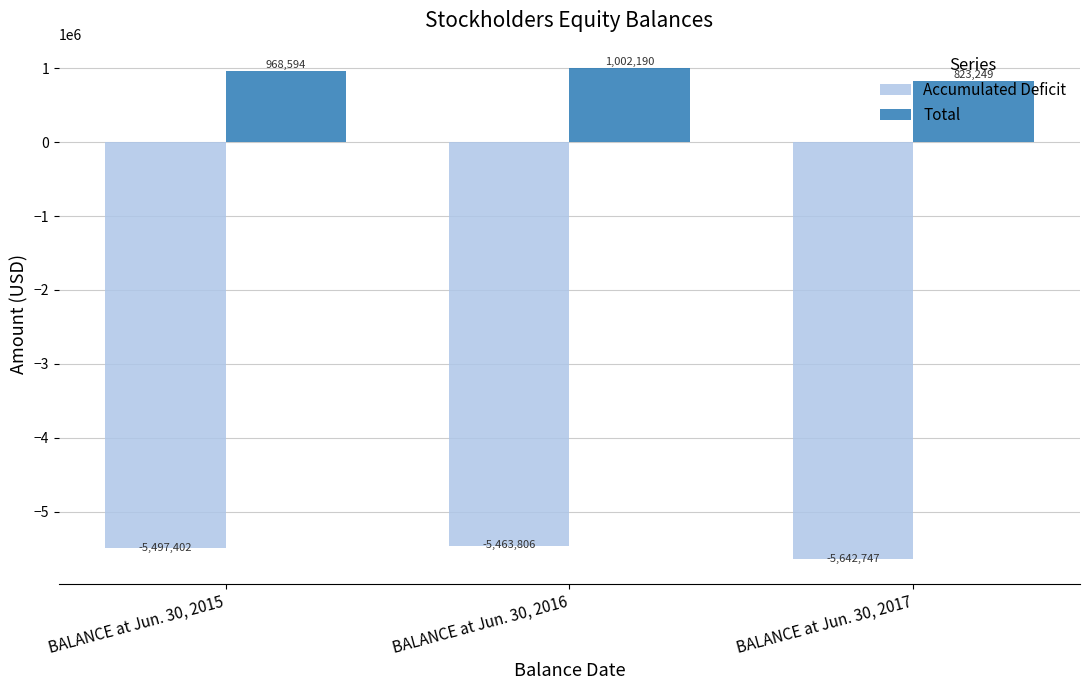

At which category does the chart reach its minimum across all series?

BALANCE at Jun. 30, 2017